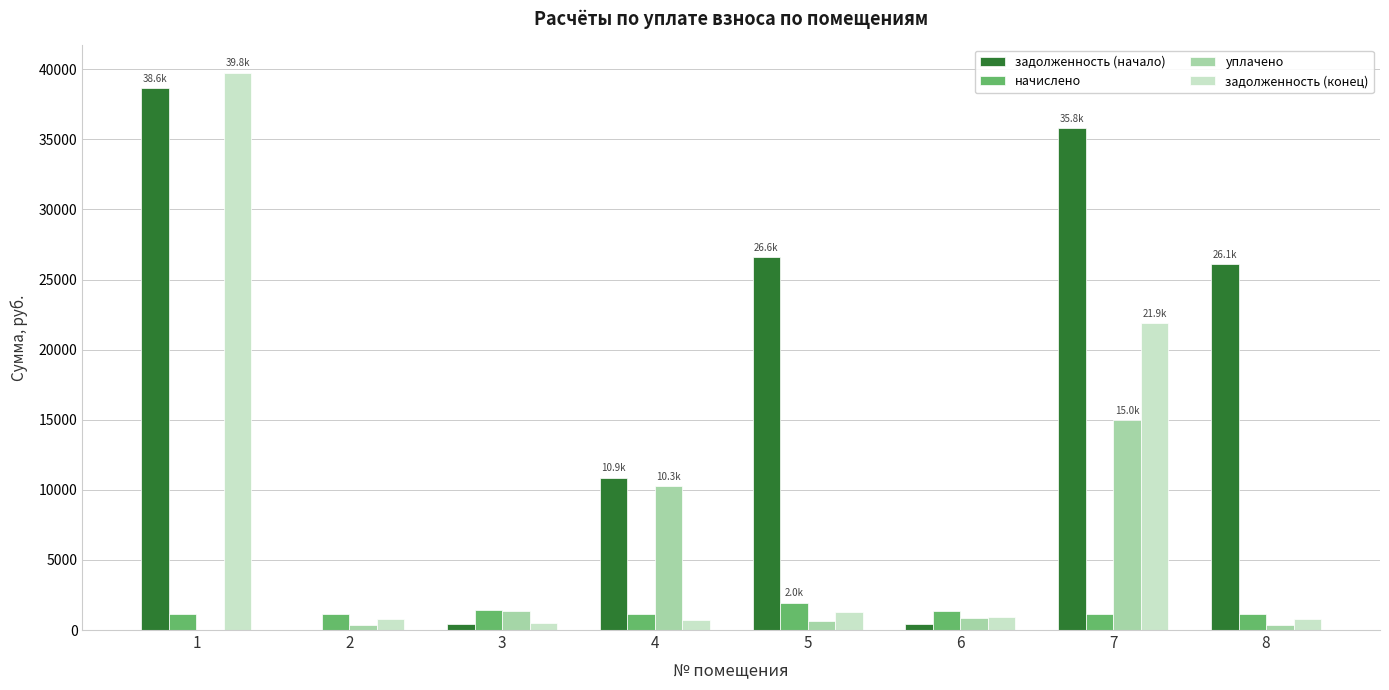

The value of задолженность (начало) at 7 is 54736.2. True or false?

False